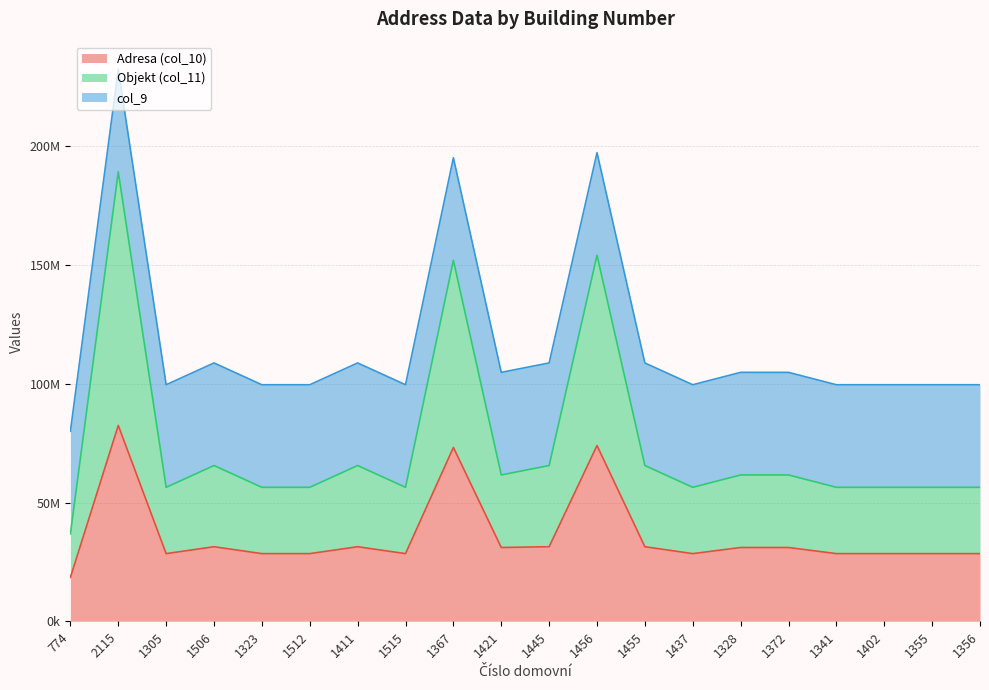

The value of Adresa (col_10) at 1515 is 28467949. True or false?

True